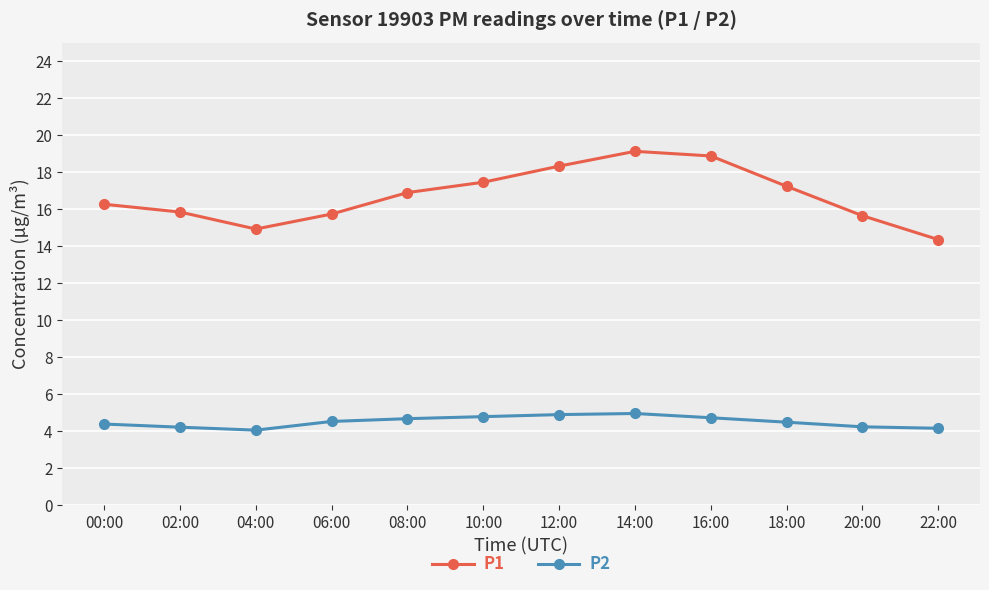

Rank the series at 10:00 from lowest to highest value.

P2, P1